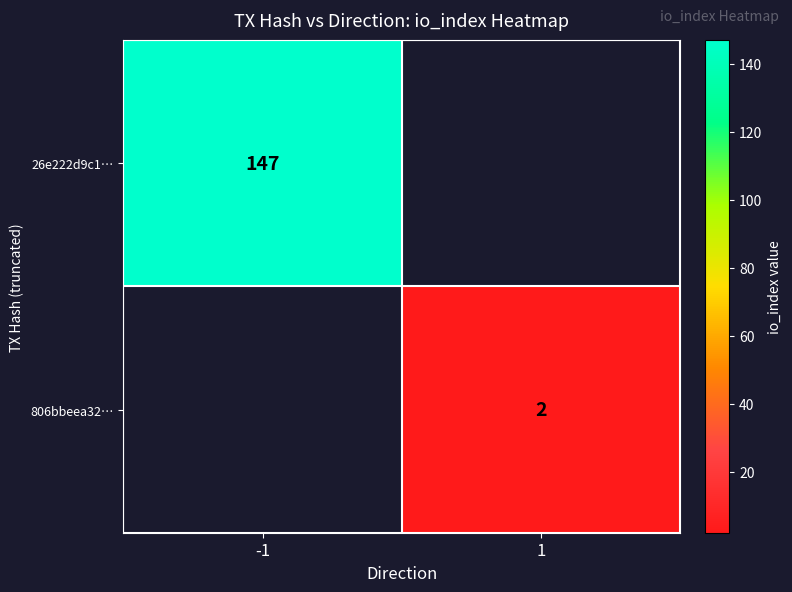

Is the value of 26e222d9c1… at -1 greater than the value of 806bbeea32… at 1?

Yes